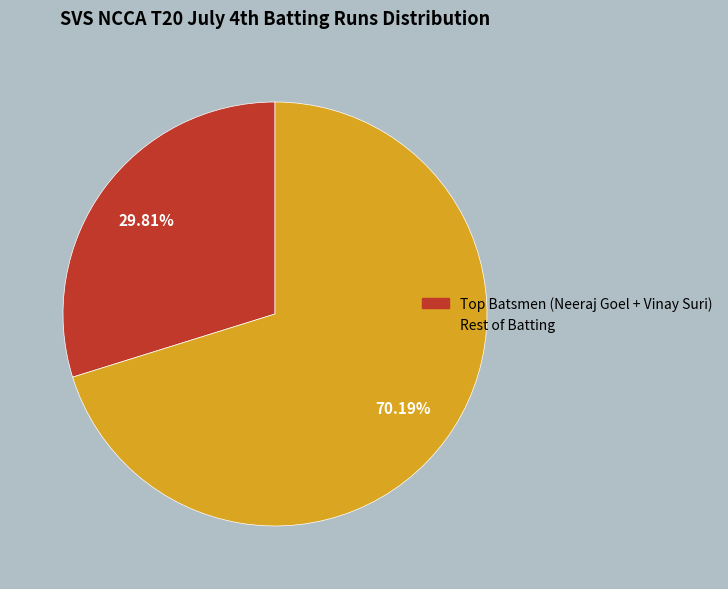

Is there a majority slice in this chart?

Yes